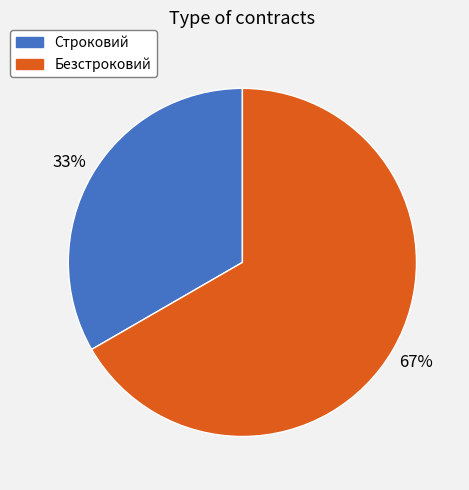

The Безстроковий slice represents 67% of the pie. True or false?

True